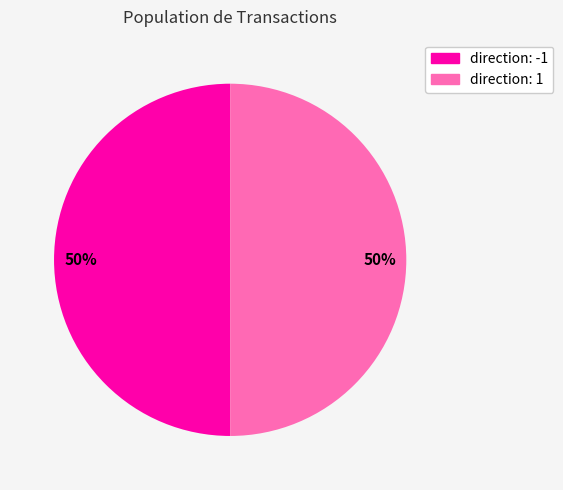

The direction: 1 slice represents 50% of the pie. True or false?

True